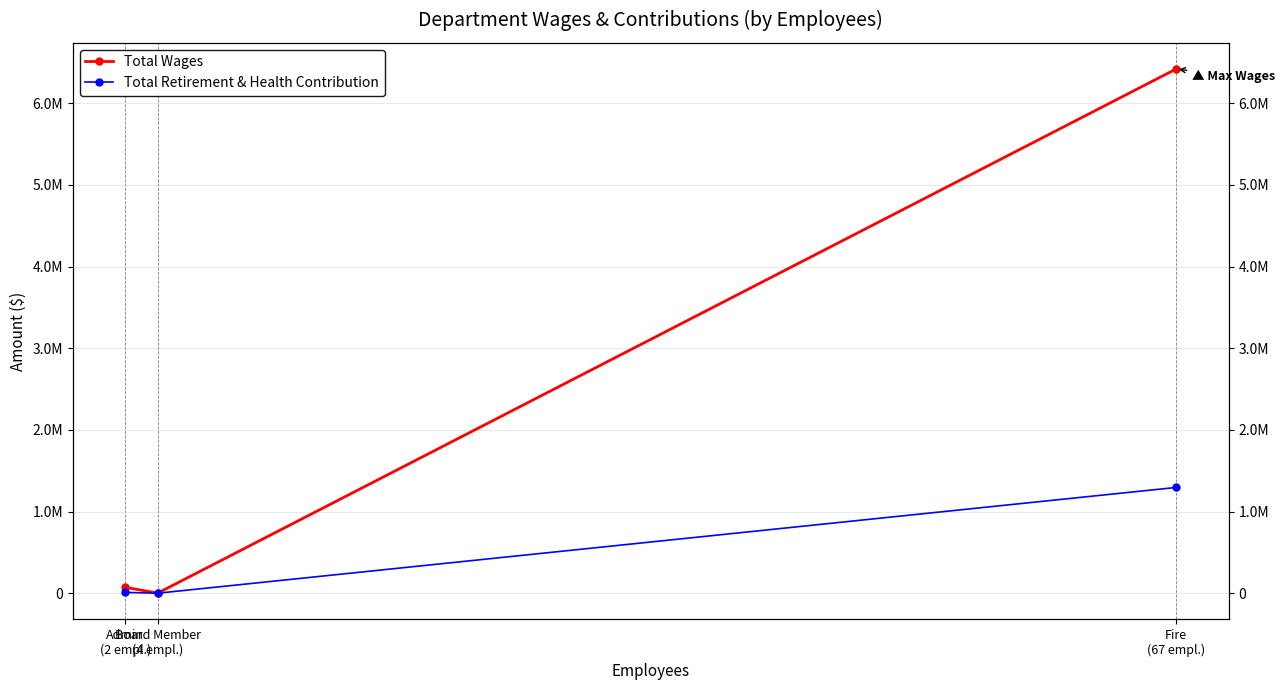

What is the average value of the Total Wages series?

2163624